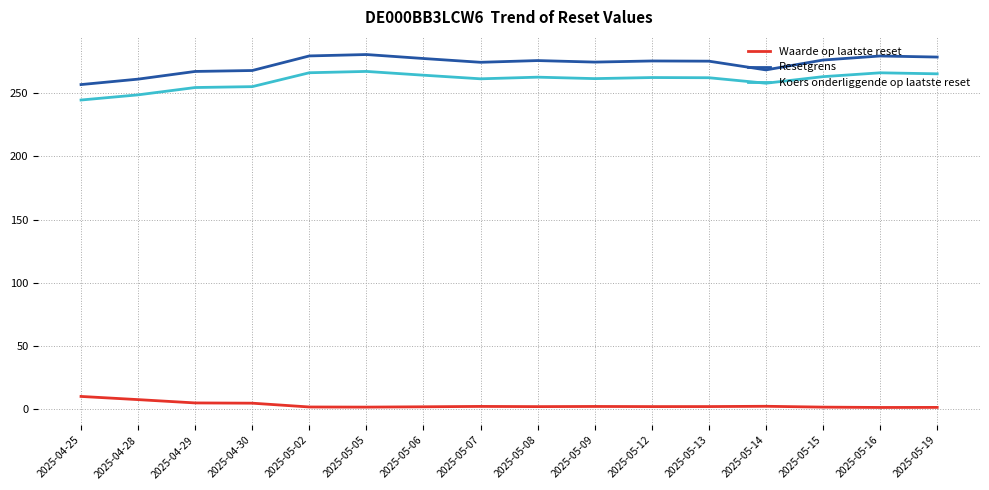

What is the difference between the maximum and minimum values in the Waarde op laatste reset series?

8.7